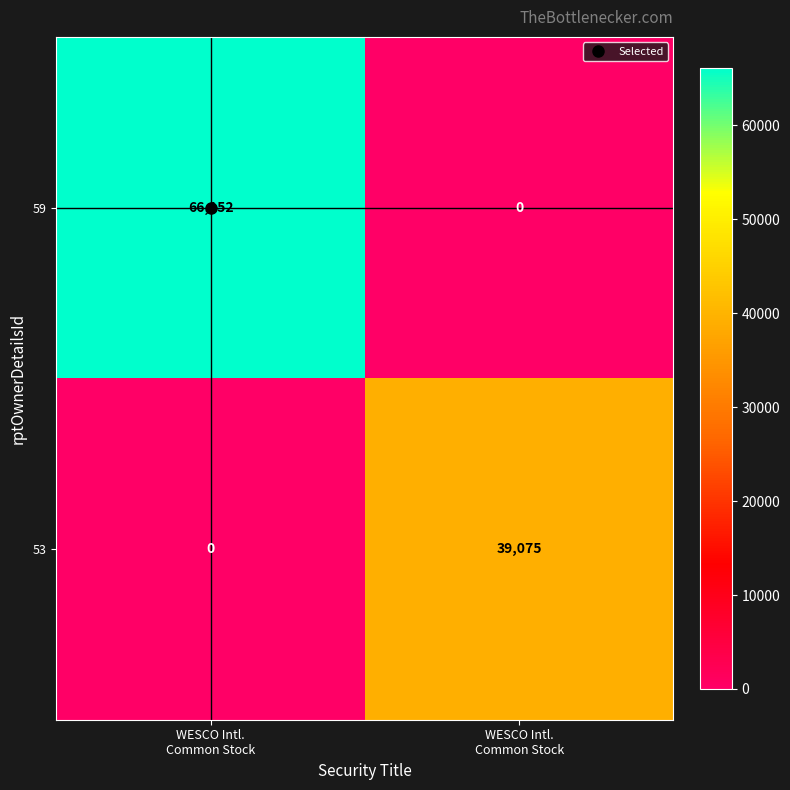

Which series has the widest spread of values?

59